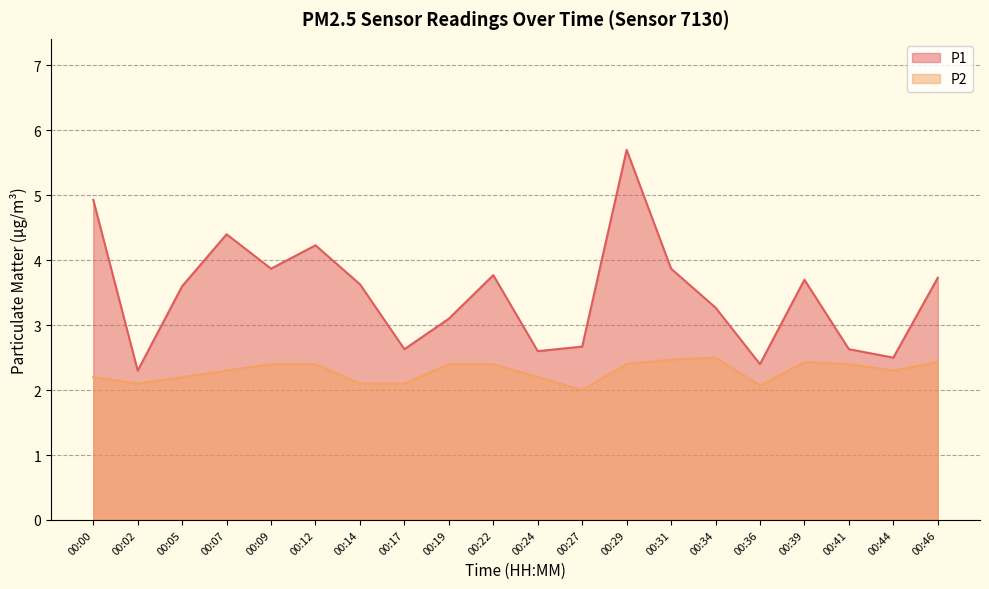

The value of P1 at 00:24 is 4.0. True or false?

False